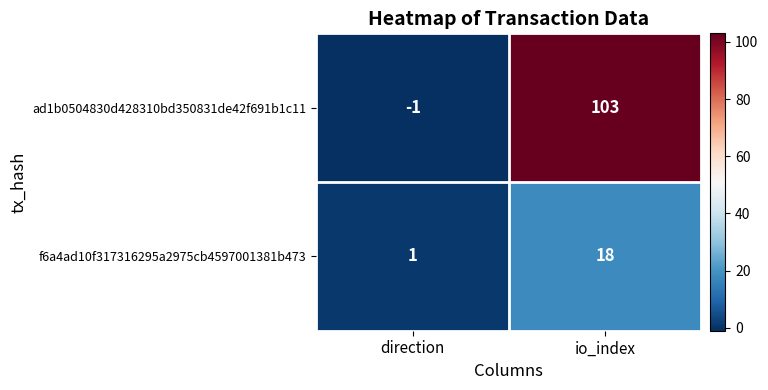

At which label is ad1b0504830d428310bd350831de42f691b1c11 closest to 51?

direction